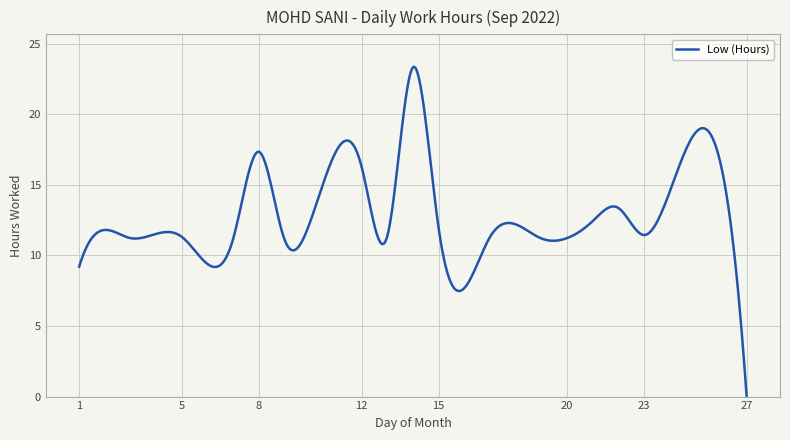

What is the sum of all values?

5147.0